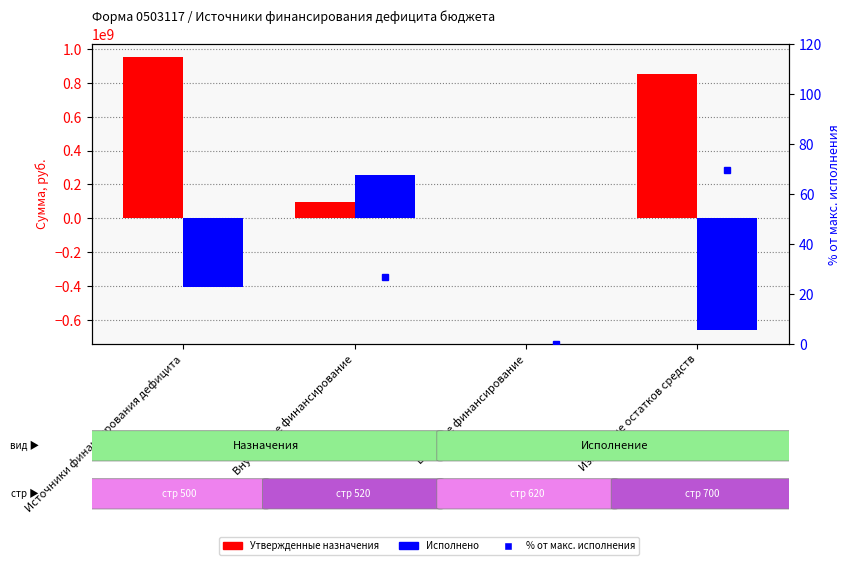

What position from the right is Источники финансирования дефицита?

4